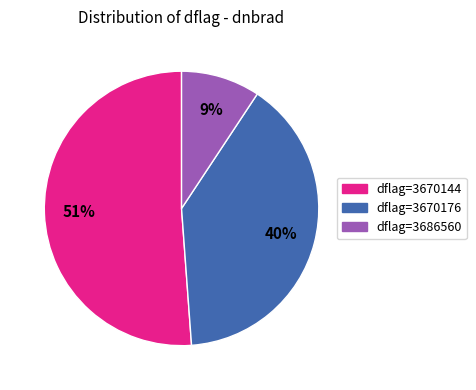

To the nearest percent, what is the average slice percentage?

33%